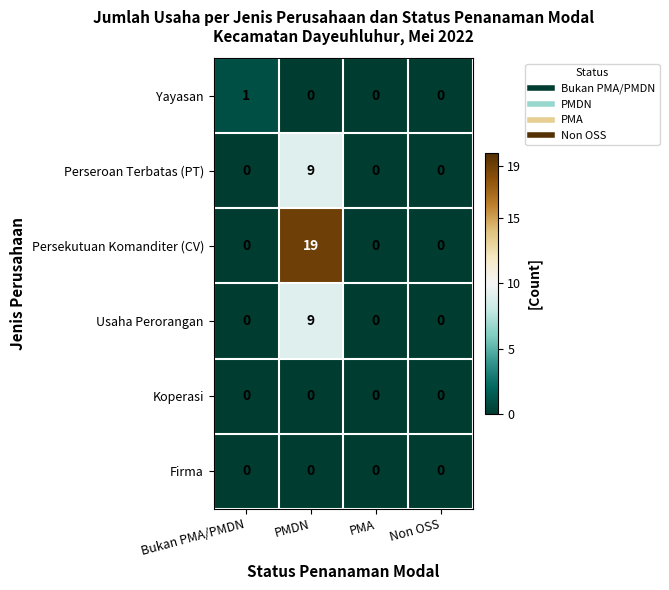

Reading left to right, list all the values displayed in this chart.

Yayasan: Bukan PMA/PMDN=1	PMDN=0	PMA=0	Non OSS=0
Perseroan Terbatas (PT): Bukan PMA/PMDN=0	PMDN=9	PMA=0	Non OSS=0
Persekutuan Komanditer (CV): Bukan PMA/PMDN=0	PMDN=19	PMA=0	Non OSS=0
Usaha Perorangan: Bukan PMA/PMDN=0	PMDN=9	PMA=0	Non OSS=0
Koperasi: Bukan PMA/PMDN=0	PMDN=0	PMA=0	Non OSS=0
Firma: Bukan PMA/PMDN=0	PMDN=0	PMA=0	Non OSS=0